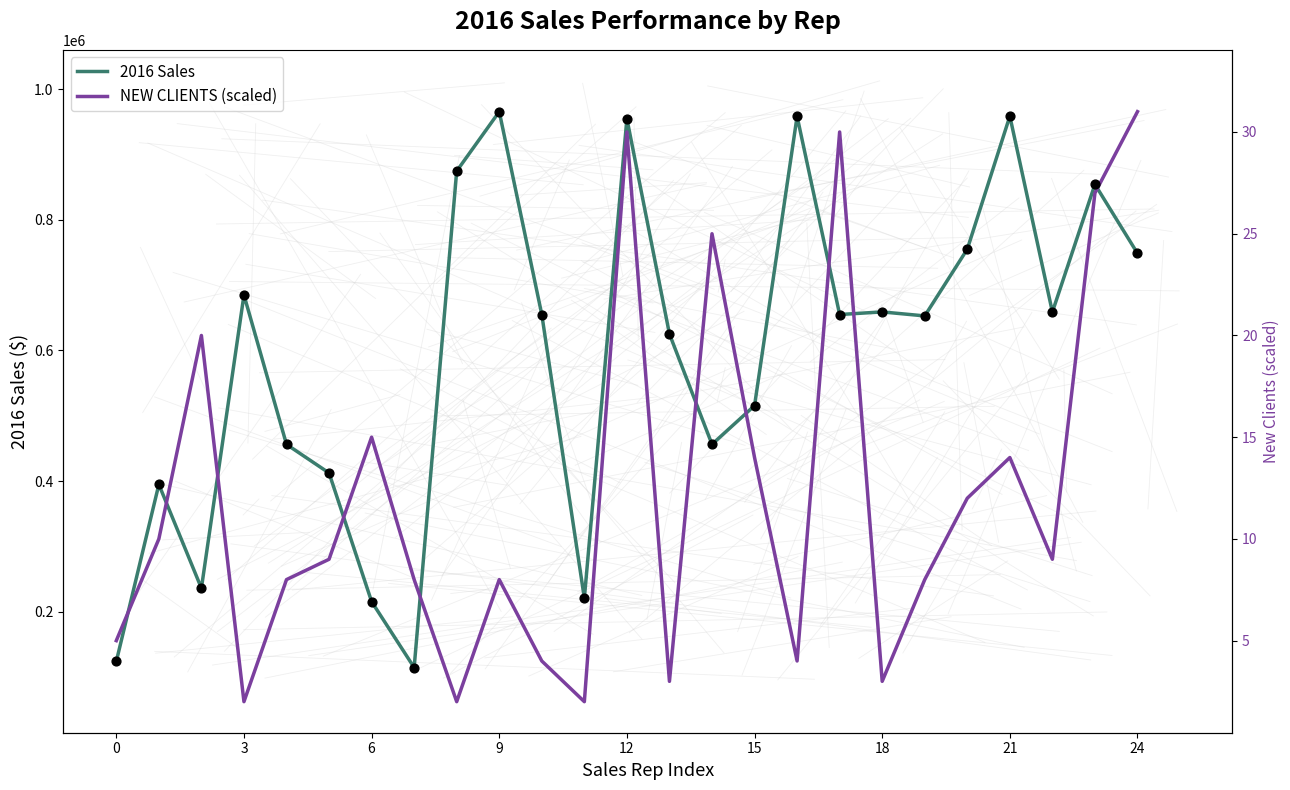

Which series reaches the maximum Y coordinate?

2016 Sales